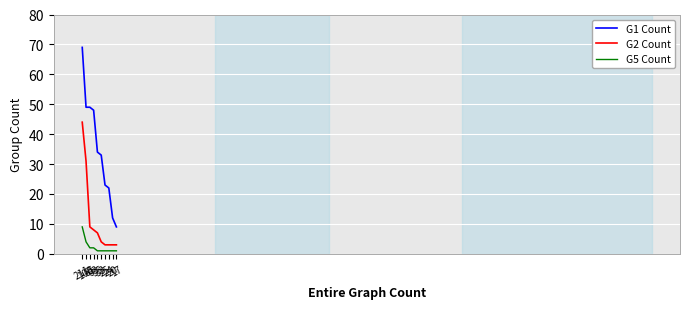

Reading left to right, transcribe all the data shown in this chart.

G1 Count: 211=69	100=49	65=49	63=48	35=34	33=33	25=23	24=22	20=12	17=9
G2 Count: 211=44	100=31	65=9	63=8	35=7	33=4	25=3	24=3	20=3	17=3
G5 Count: 211=9	100=4	65=2	63=2	35=1	33=1	25=1	24=1	20=1	17=1